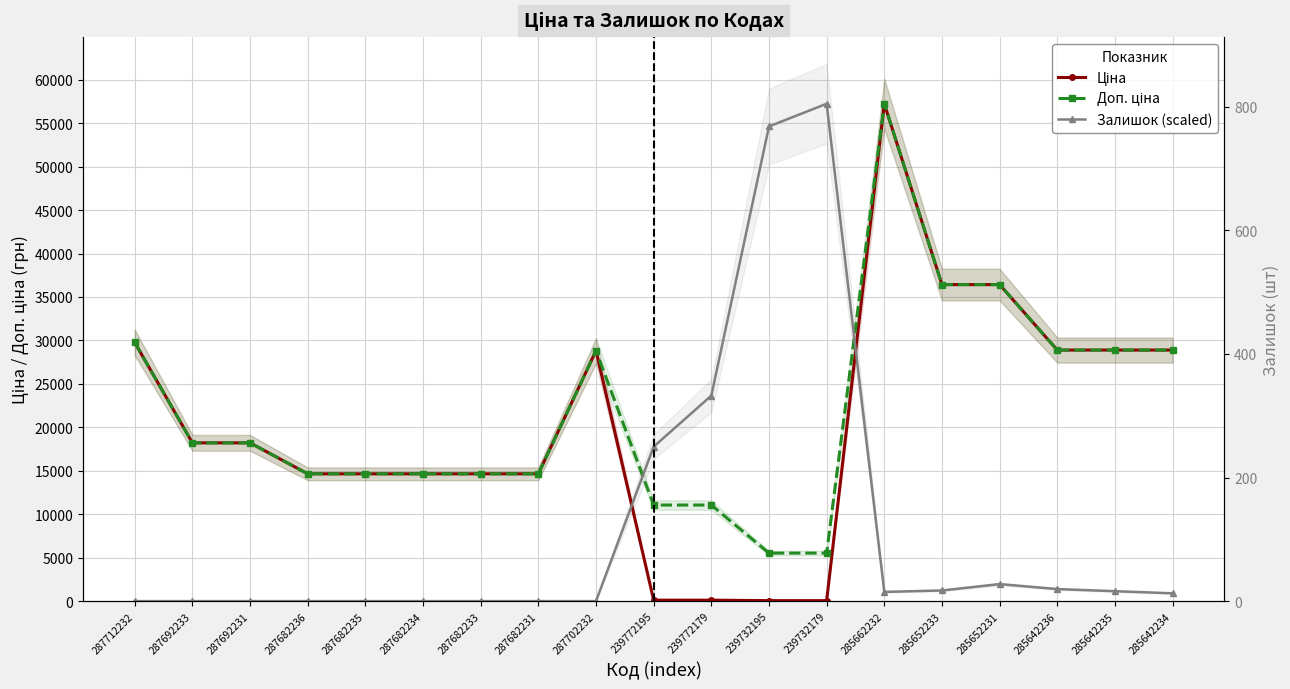

What is the approximate value of Доп. ціна at 239732179?

5528.0